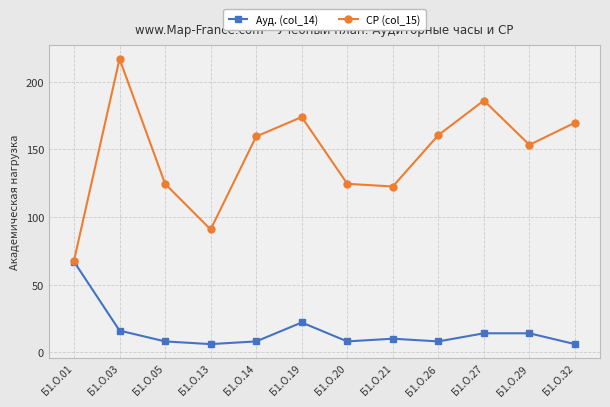

Does the chart display data point markers on the line(s)?

Yes